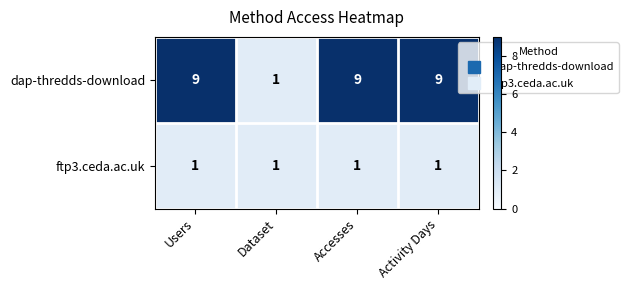

Rank the series by their average value, from highest to lowest.

dap-thredds-download, ftp3.ceda.ac.uk